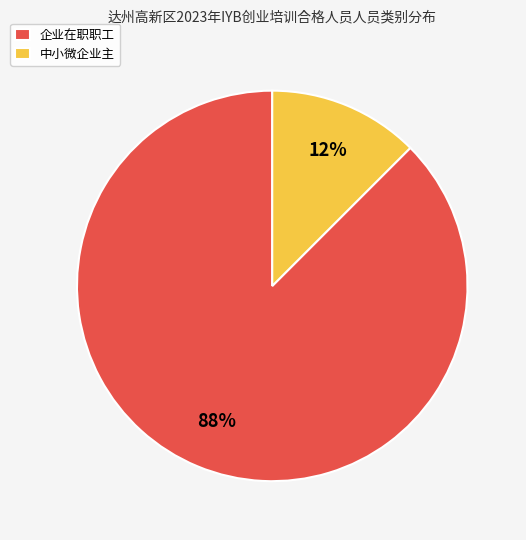

To the nearest percent, what is the average slice percentage?

50%